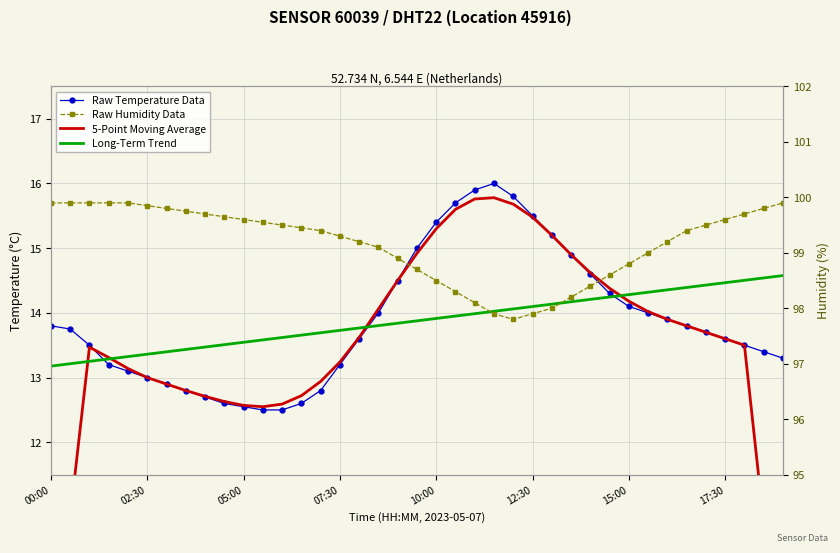

Reading left to right, extract all data points from this chart.

Raw Temperature Data: 13.8	13.8	13.5	13.2	13.1	13.0	12.9	12.8	12.7	12.6	12.6	12.5	12.5	12.6	12.8	13.2	13.6	14.0	14.5	15.0	15.4	15.7	15.9	16.0	15.8	15.5	15.2	14.9	14.6	14.3	14.1	14.0	13.9	13.8	13.7	13.6	13.5	13.4	13.3
5-Point Moving Average: 8.2	10.9	13.5	13.3	13.1	13.0	12.9	12.8	12.7	12.6	12.6	12.6	12.6	12.7	12.9	13.2	13.6	14.1	14.5	14.9	15.3	15.6	15.8	15.8	15.7	15.5	15.2	14.9	14.6	14.4	14.2	14.0	13.9	13.8	13.7	13.6	13.5	10.8	8.0
Long-Term Trend: 13.2	13.2	13.3	13.3	13.3	13.4	13.4	13.4	13.5	13.5	13.5	13.6	13.6	13.7	13.7	13.7	13.8	13.8	13.8	13.9	13.9	14.0	14.0	14.0	14.1	14.1	14.1	14.2	14.2	14.2	14.3	14.3	14.4	14.4	14.4	14.5	14.5	14.5	14.6
Raw Humidity Data: 99.9	99.9	99.9	99.9	99.9	99.8	99.8	99.8	99.7	99.7	99.6	99.5	99.5	99.5	99.4	99.3	99.2	99.1	98.9	98.7	98.5	98.3	98.1	97.9	97.8	97.9	98.0	98.2	98.4	98.6	98.8	99.0	99.2	99.4	99.5	99.6	99.7	99.8	99.9